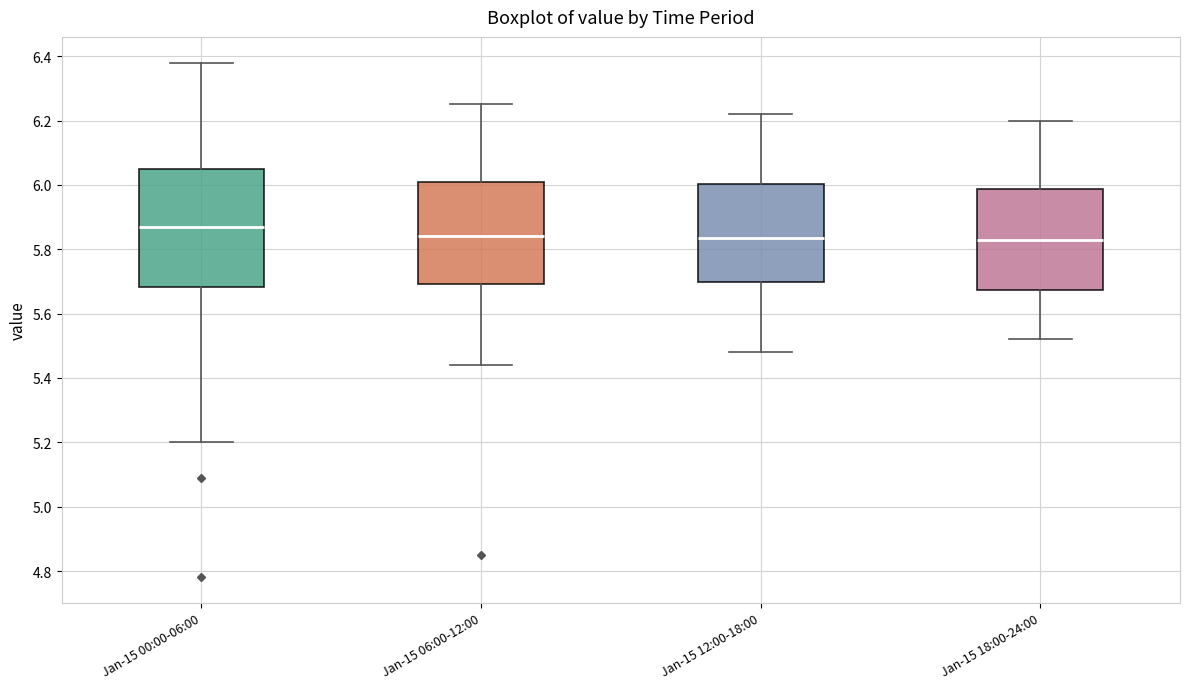

Where is the lower edge of the box for Jan-15 00:00-06:00 on the y-axis? The values are not printed on the chart, so give them approximately, as read against the axis.

5.68